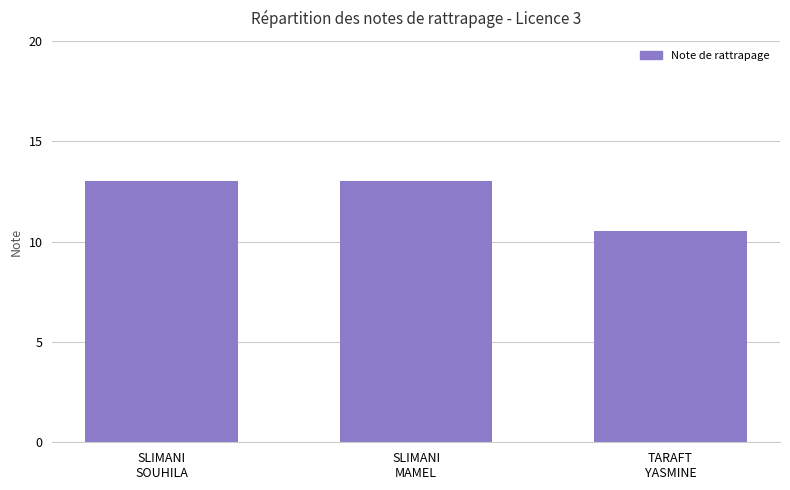

Approximately how many times larger is the value at SLIMANI
SOUHILA compared to TARAFT
YASMINE?

1.2